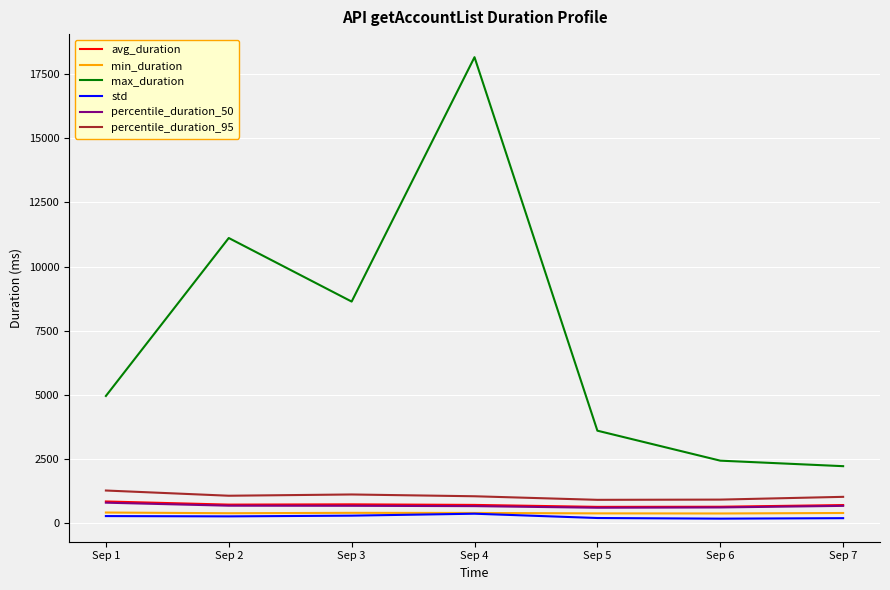

True or false: std and max_duration cross at least once.

False